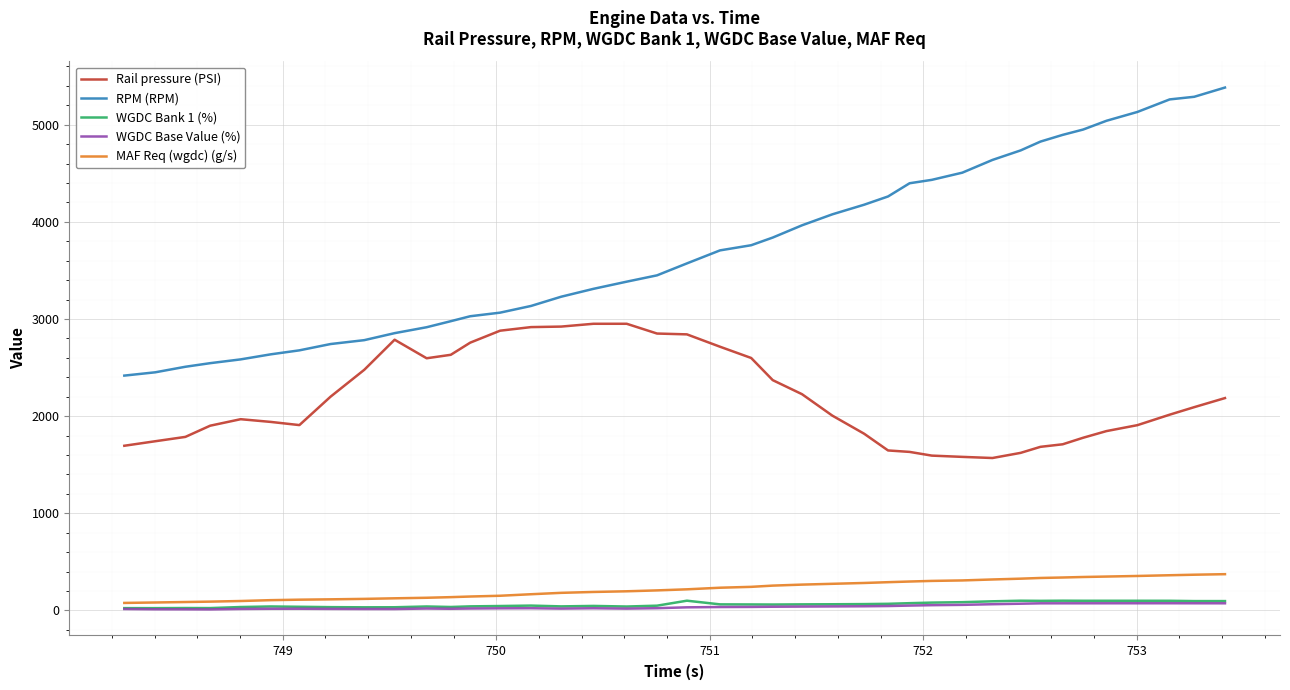

What is the lowest value of the RPM (RPM) series?

2417.0